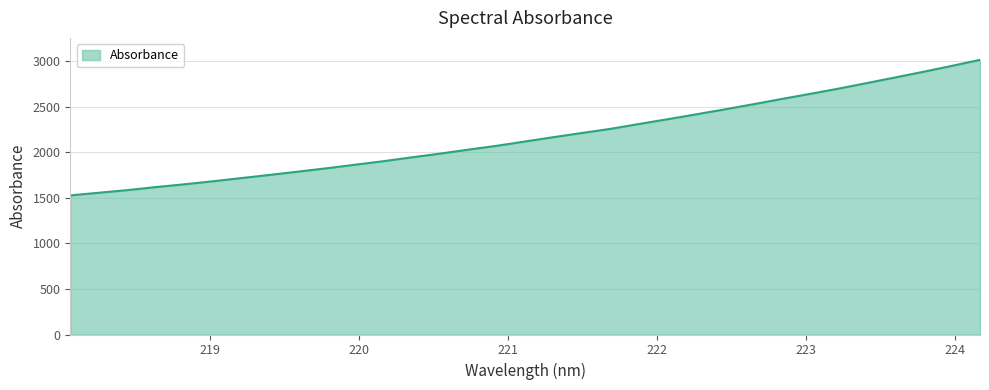

What is the smallest value displayed?

1527.4